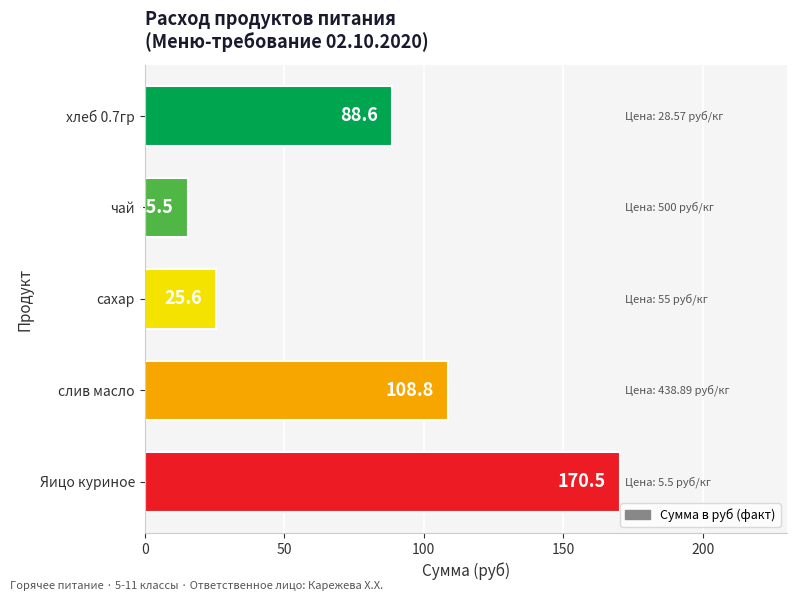

What is the difference between the values at Яицо куриное and сахар?

144.9